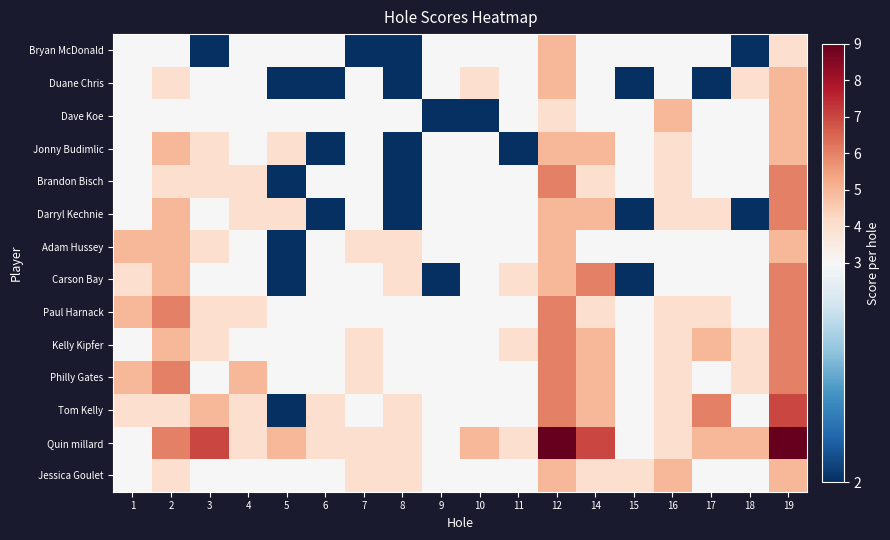

How many series are shown in this chart?

14